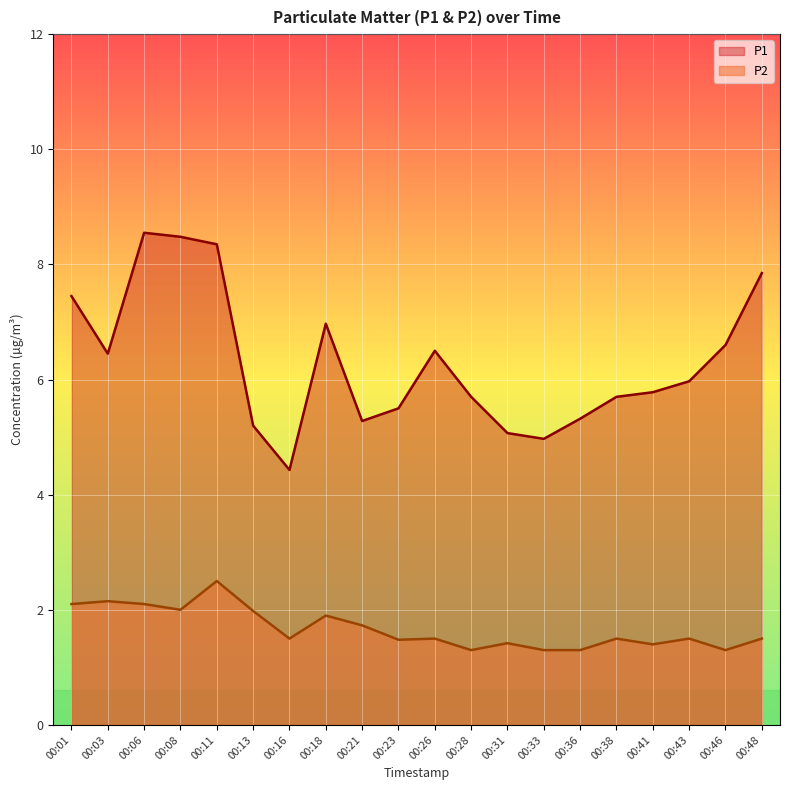

What is the difference between the maximum and minimum values in the P2 series?

1.2